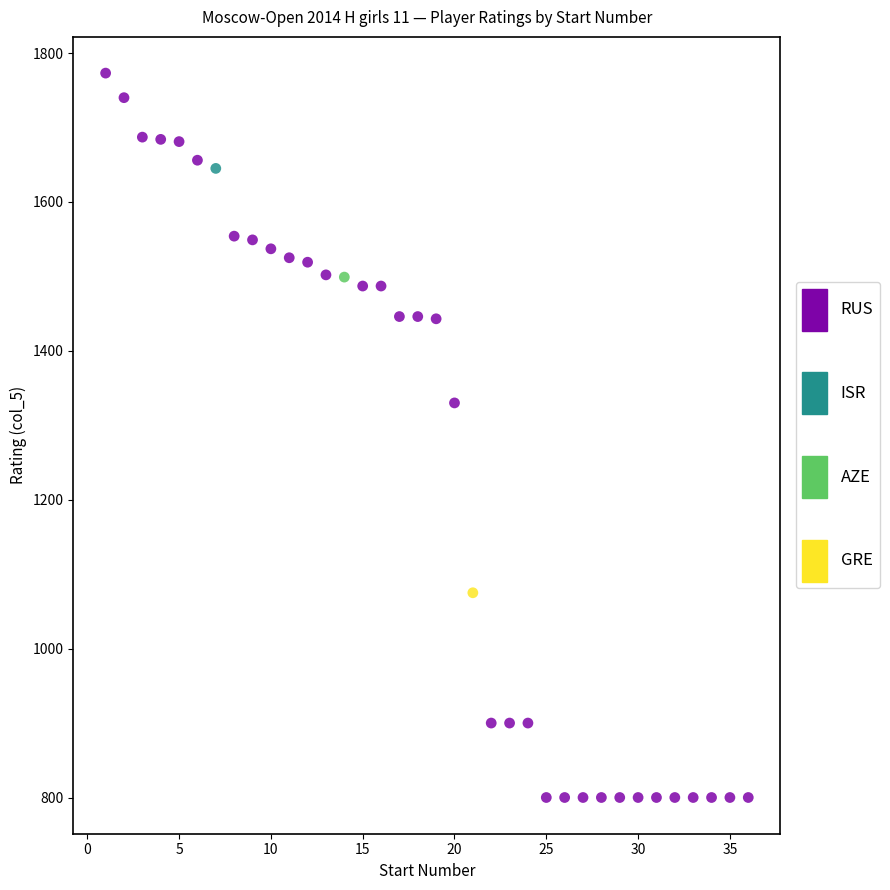

What are all the series names shown in the legend?

RUS, ISR, AZE, GRE